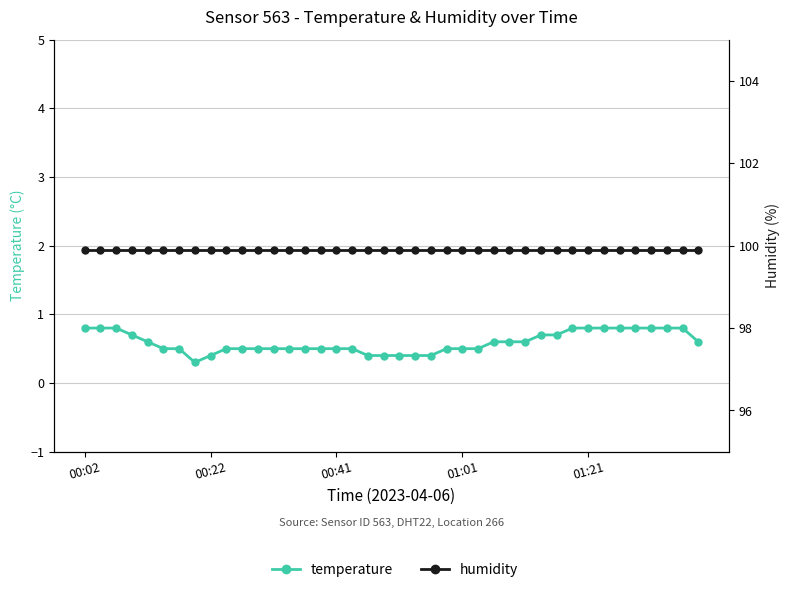

Where is temperature nearest to the value 0?

7